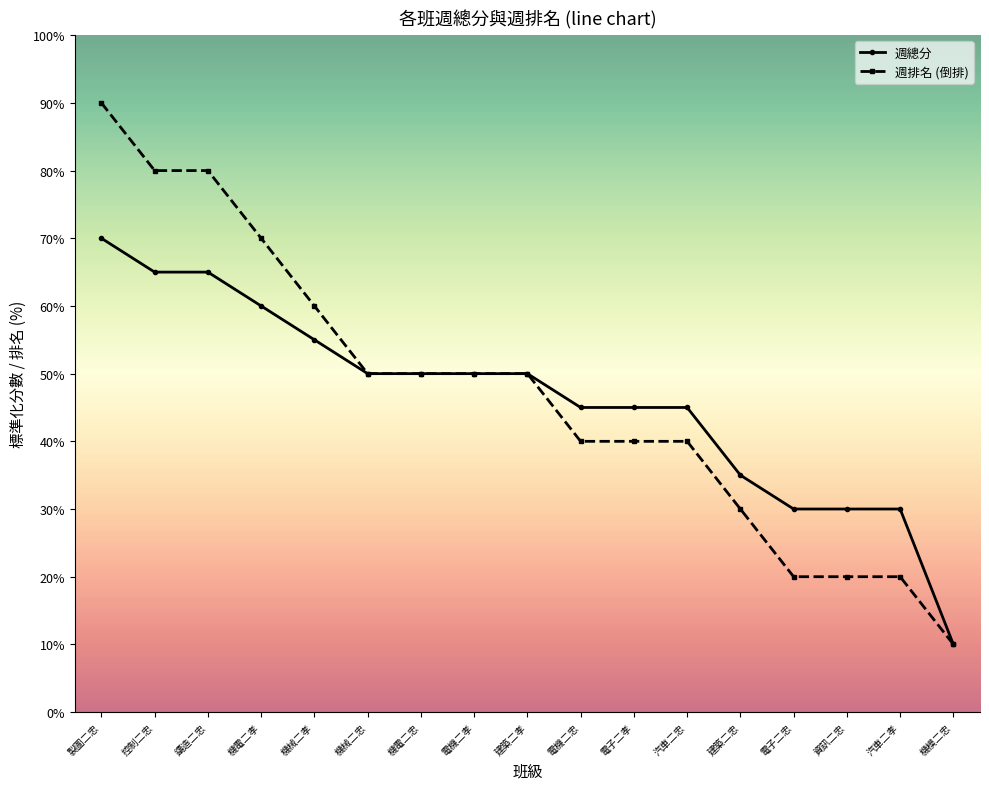

What is the difference between the 週總分 values at 汽車二忠 and 建築二孝?

5.0